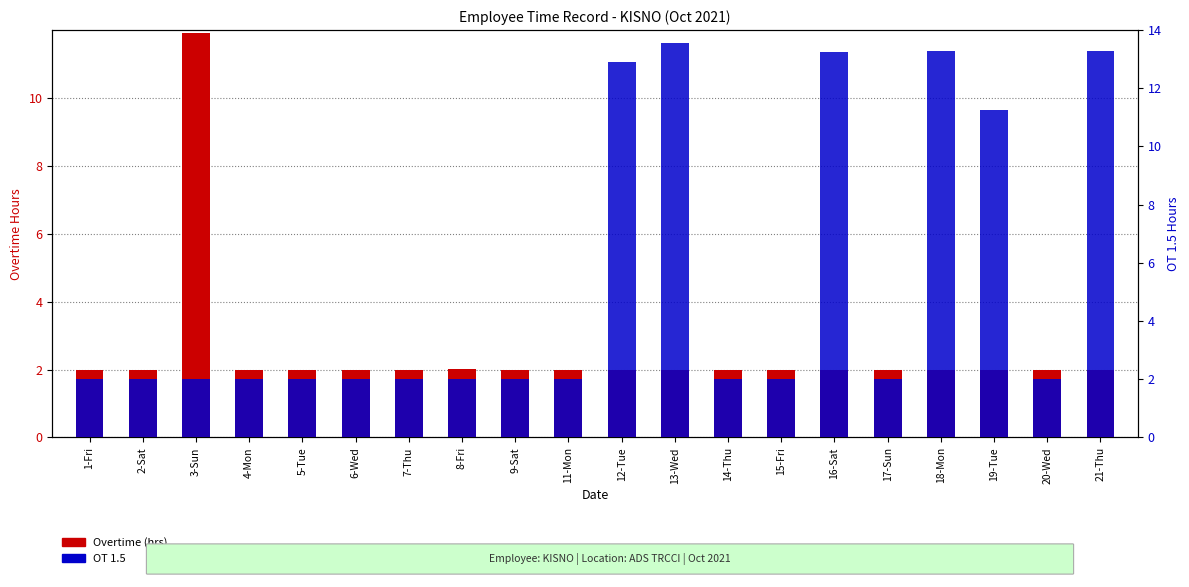

The Overtime (hrs) series shows 2.0 at 9-Sat. True or false?

True